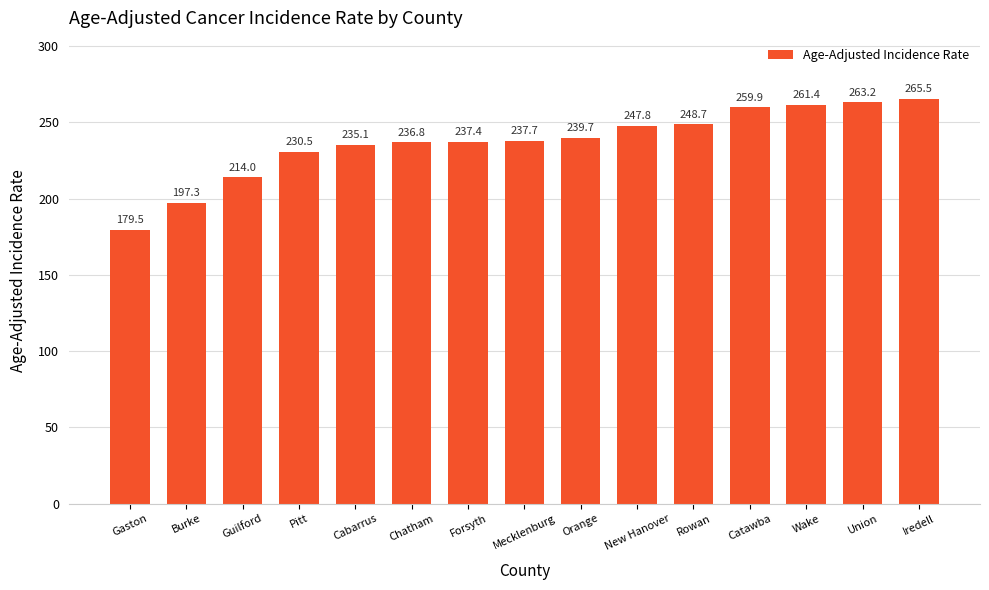

What is the ratio of the value at Chatham to the value at Guilford?

1.1